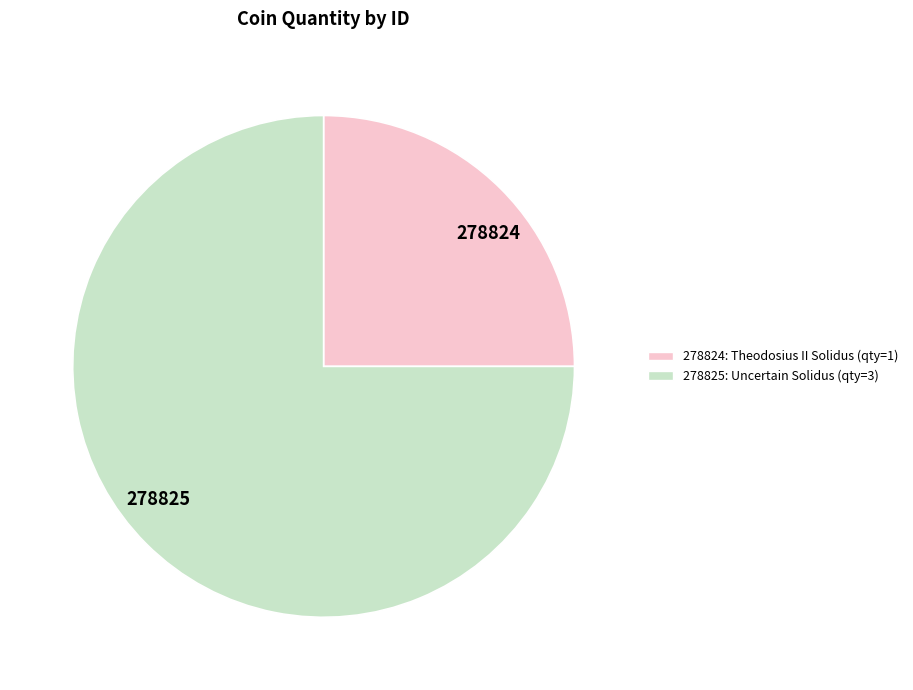

Does 278824 account for over 50% of the chart?

No